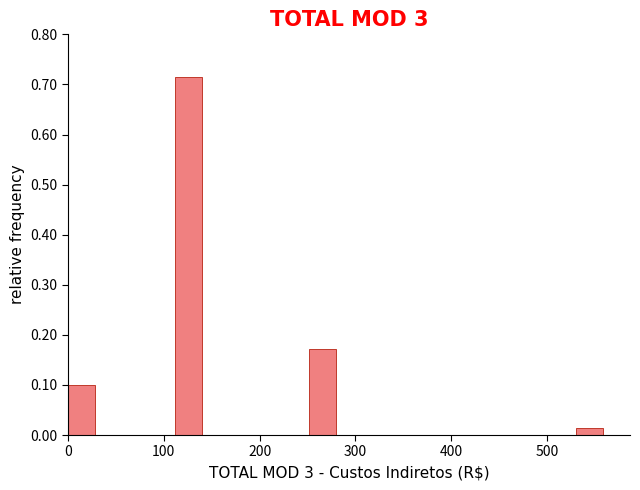

Around what value on the x-axis is the tallest bar? Give the approximate position of its centre, as read against the axis.

130